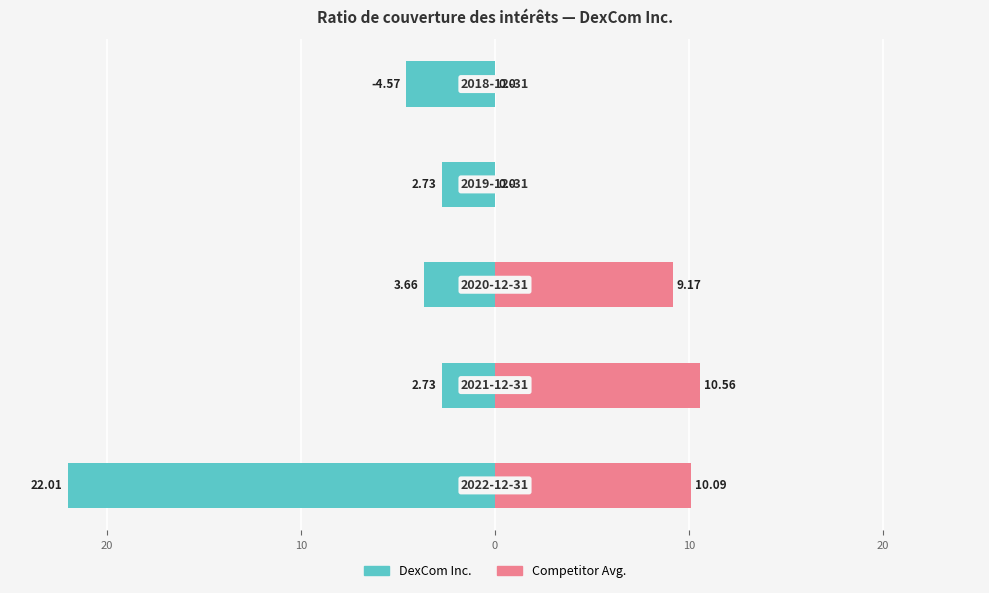

True or false: DexCom Inc. has a value of -2.7 at 20.

True